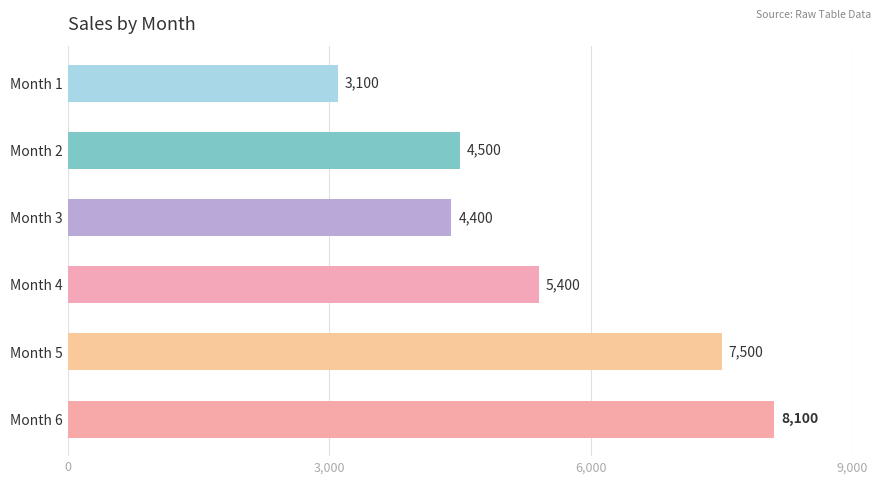

Approximately how many times larger is the value at Month 2 compared to Month 5?

0.6